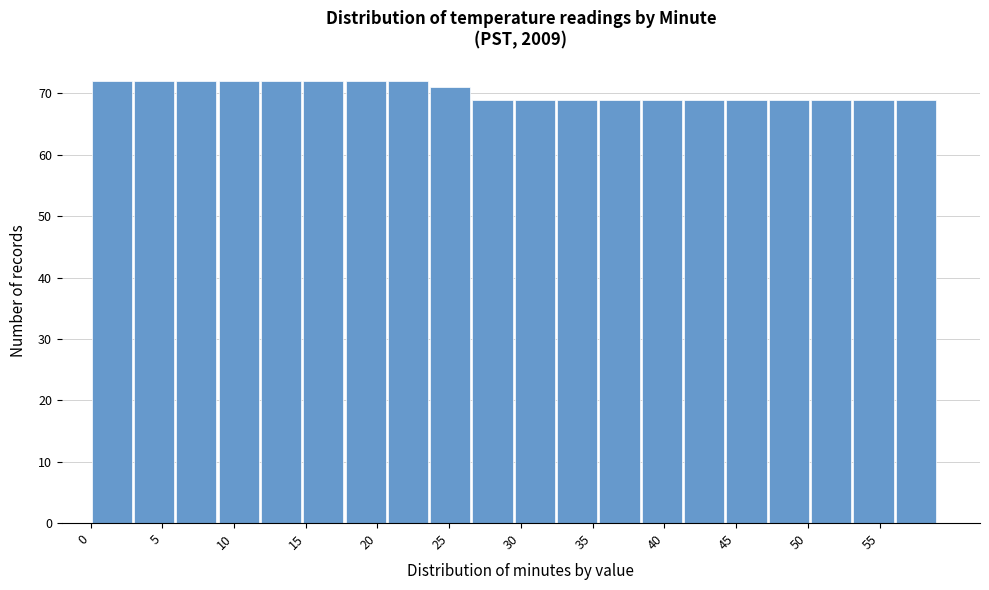

Reading left to right, transcribe this chart: for each bar, give the range it covers on the x-axis and its height. Neither the bar edges nor the heights are printed on the chart, so give them approximately, as read against the axes.

0.00 to 2.95: 72
2.95 to 5.90: 72
5.90 to 8.85: 72
8.85 to 11.80: 72
11.80 to 14.75: 72
14.75 to 17.70: 72
17.70 to 20.65: 72
20.65 to 23.60: 72
23.60 to 26.55: 71
26.55 to 29.50: 69
29.50 to 32.45: 69
32.45 to 35.40: 69
35.40 to 38.35: 69
38.35 to 41.30: 69
41.30 to 44.25: 69
44.25 to 47.20: 69
47.20 to 50.15: 69
50.15 to 53.10: 69
53.10 to 56.05: 69
56.05 to 59.00: 69